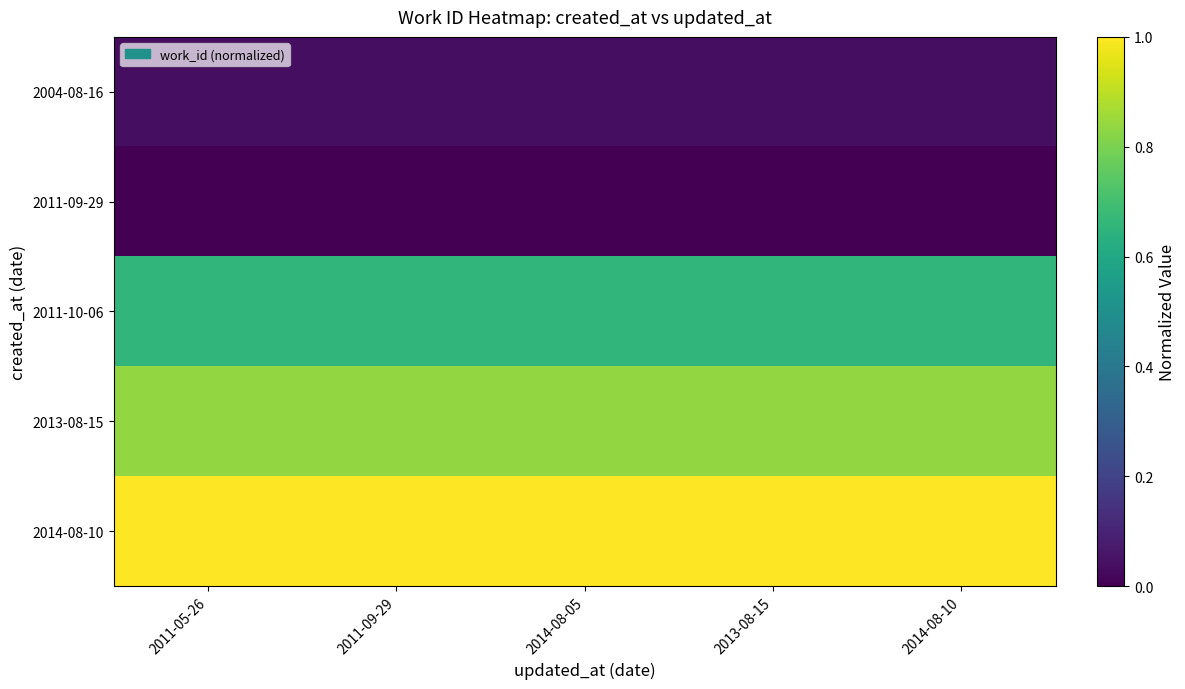

What is the greatest value displayed?

1.0